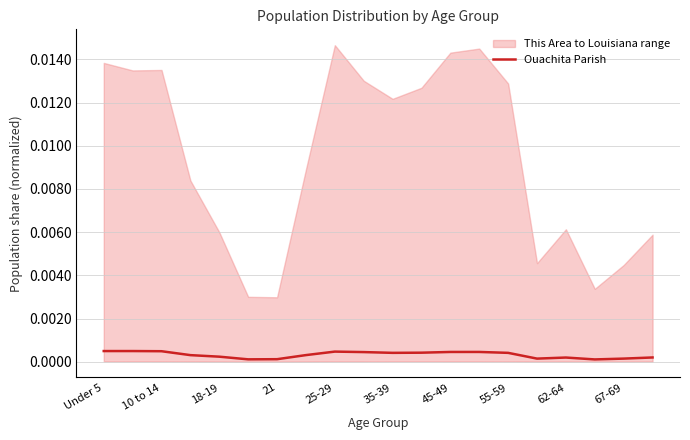

True or false: the data shows 0.0 at 25-29.

True